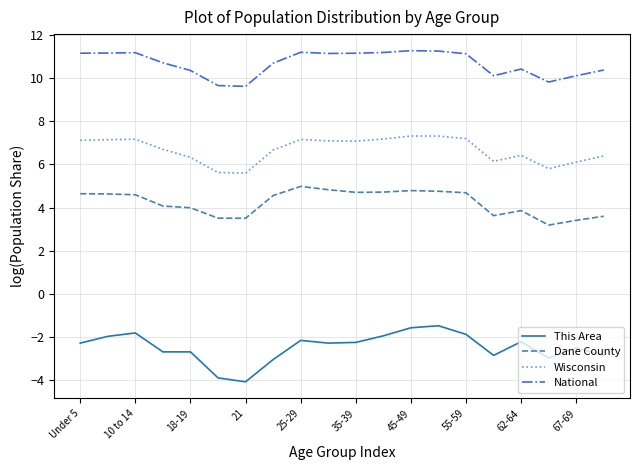

What is the maximum value shown in the chart?

11.3